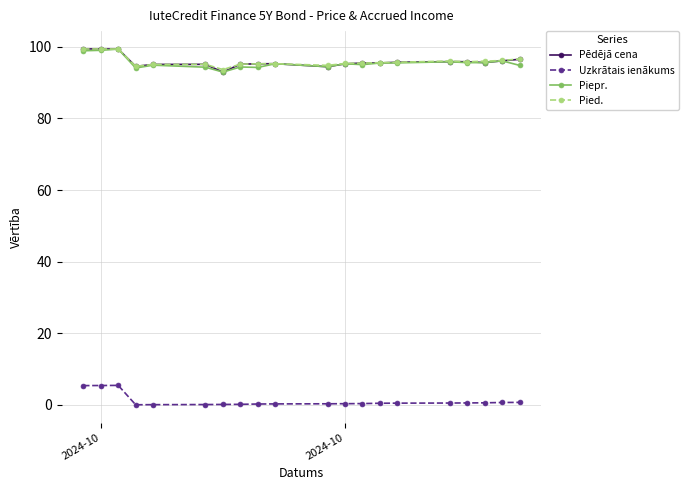

What is the value of the Pied. point at the 9th from the left?

95.2